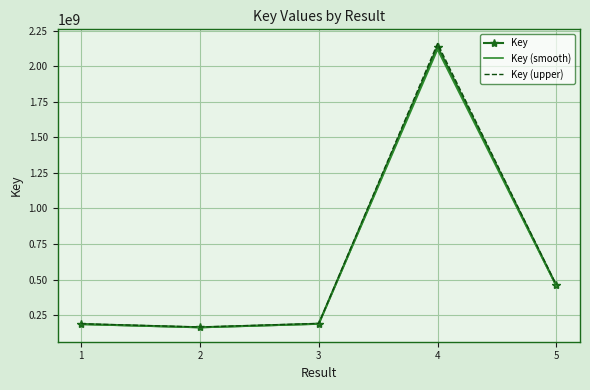

What is the minimum value shown in the chart?

161874885.2